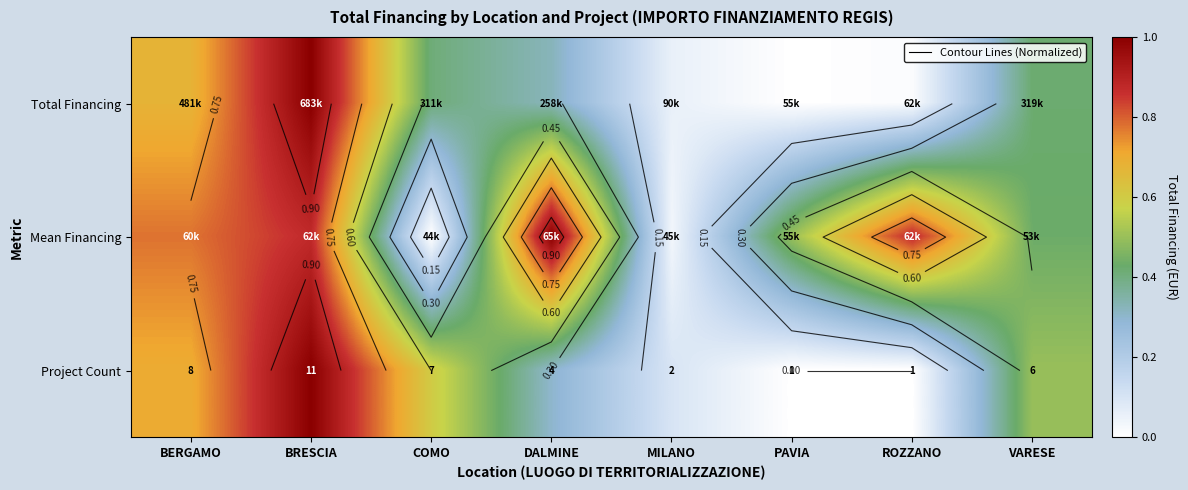

What is the sum of the Mean Financing values at VARESE and PAVIA?

0.9